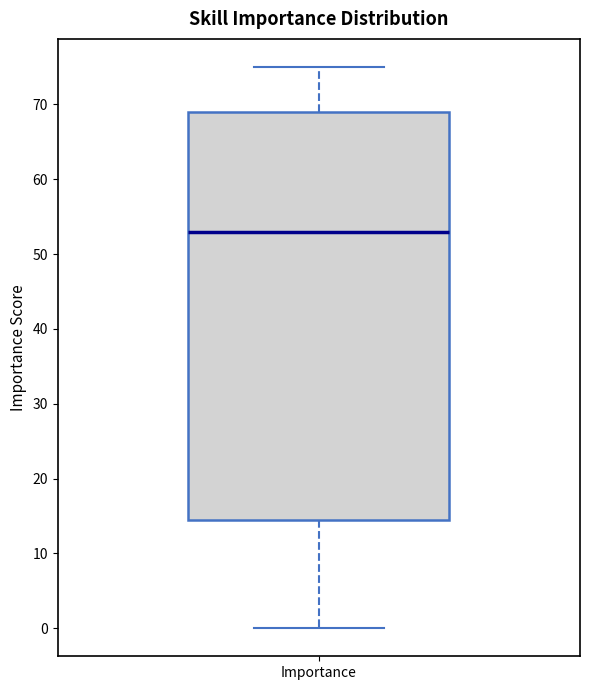

Where does the median line of the box for Importance sit on the y-axis? The values are not printed on the chart, so give them approximately, as read against the axis.

53